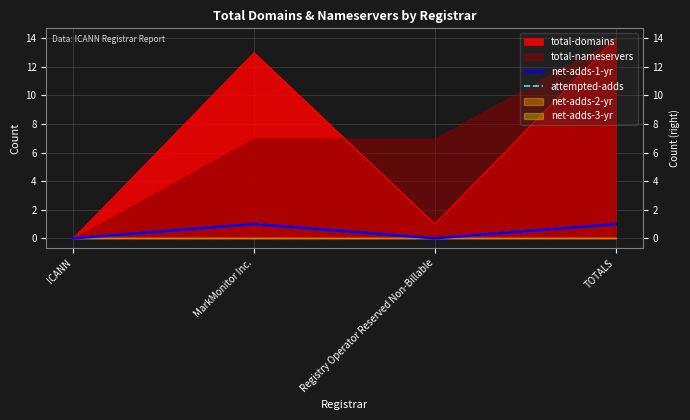

Rank the categories by attempted-adds value from lowest to highest.

ICANN, Registry Operator Reserved Non-Billable, MarkMonitor Inc., TOTALS